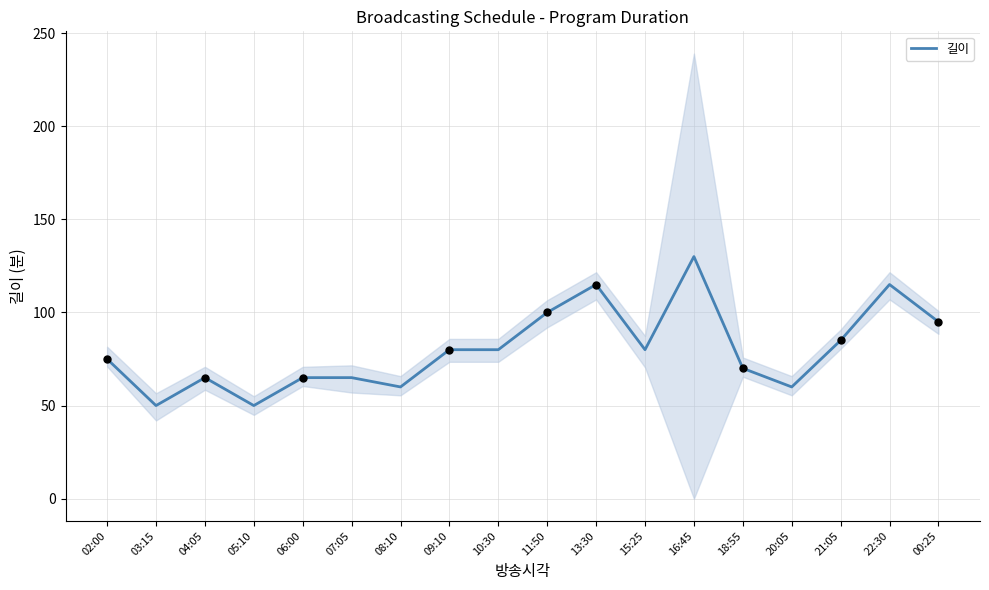

Approximately how many times larger is the value at 07:05 compared to 08:10?

1.1